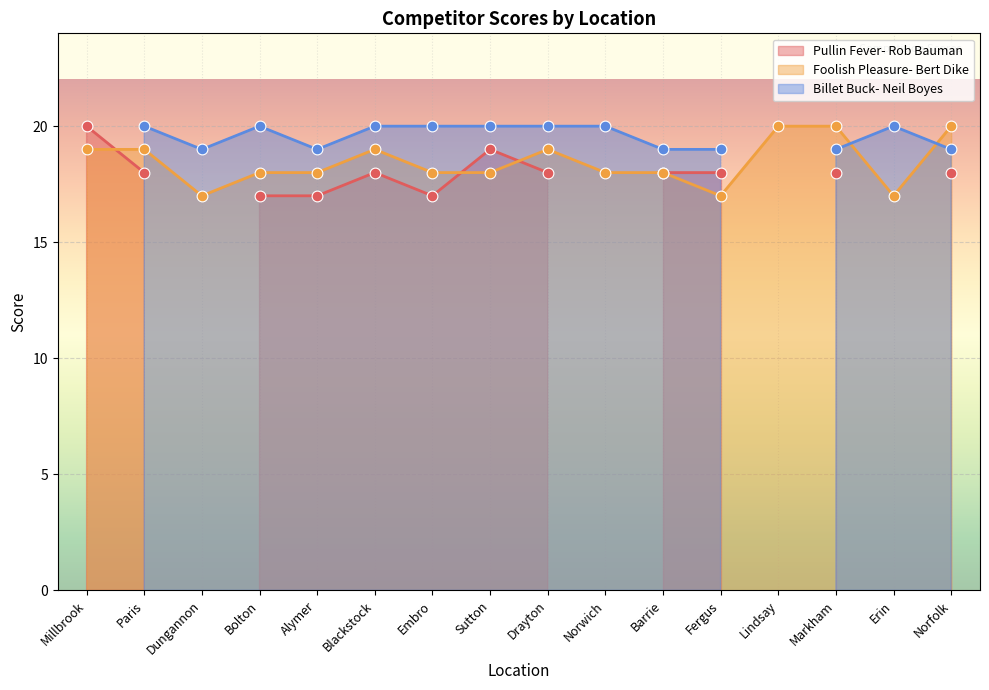

Is the value of Billet Buck- Neil Boyes at Blackstock greater than the value of Pullin Fever- Rob Bauman at Millbrook?

No